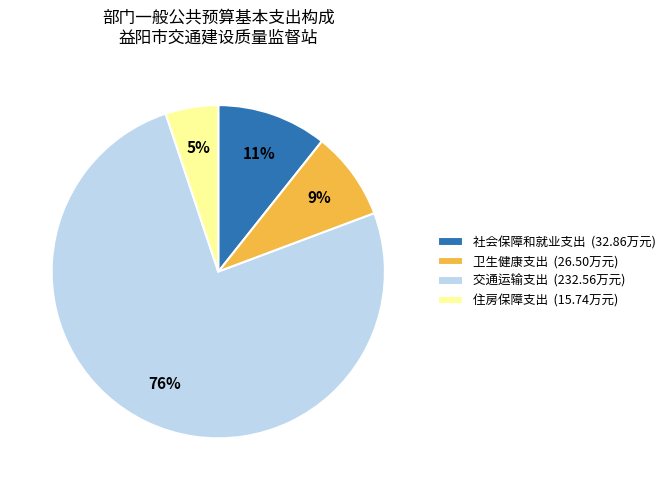

To the nearest percent, what is the difference between the largest and smallest slice percentages?

70%